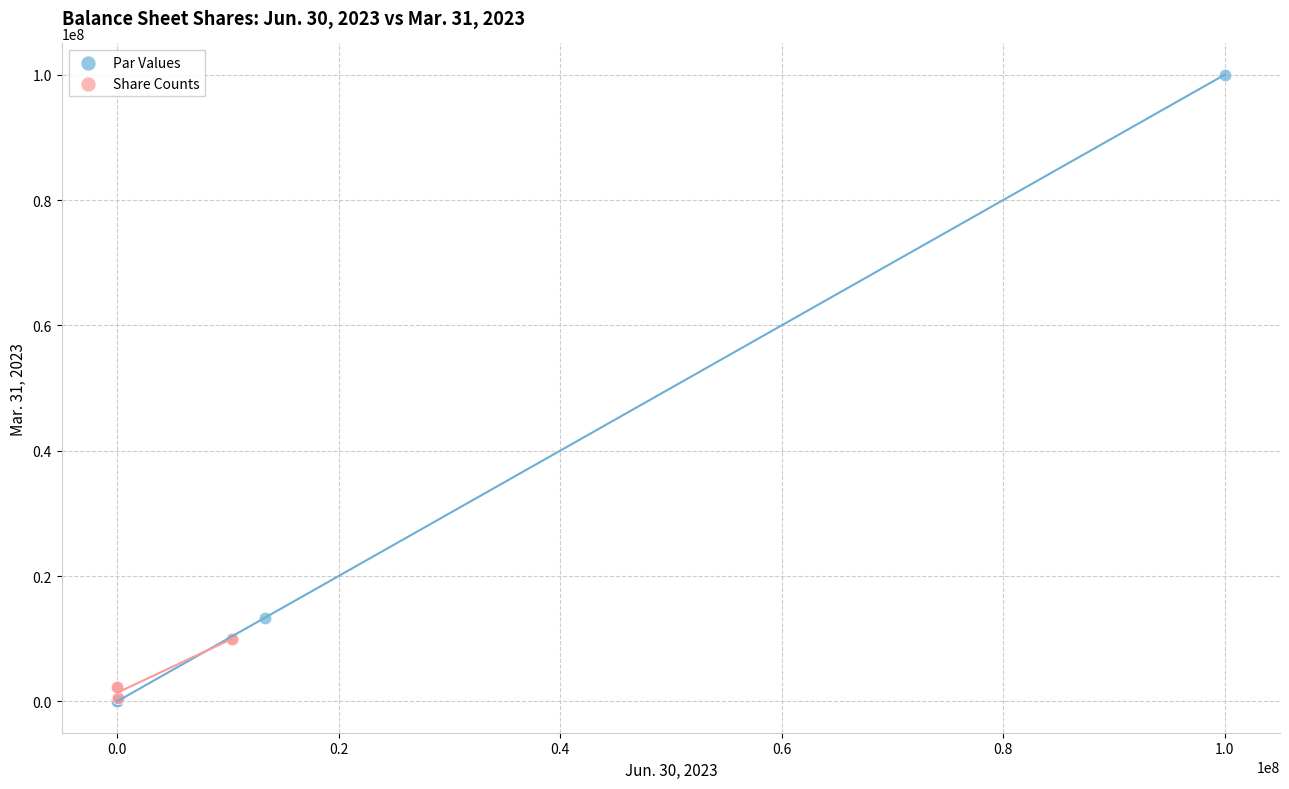

Which series has the widest spread of Y values?

Par Values